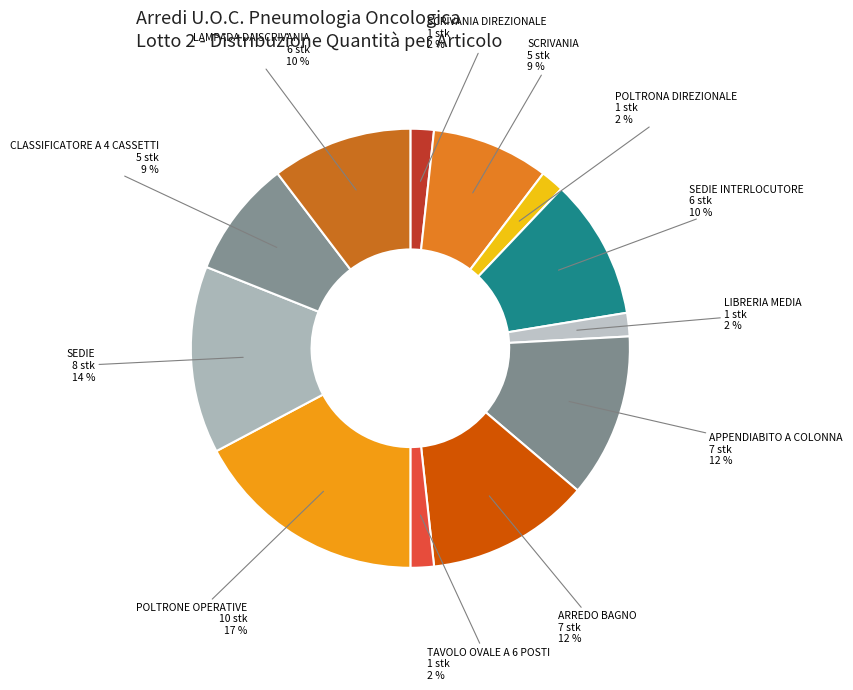

Which has a higher value, LAMPADA DA SCRIVANIA or SCRIVANIA?

LAMPADA DA SCRIVANIA